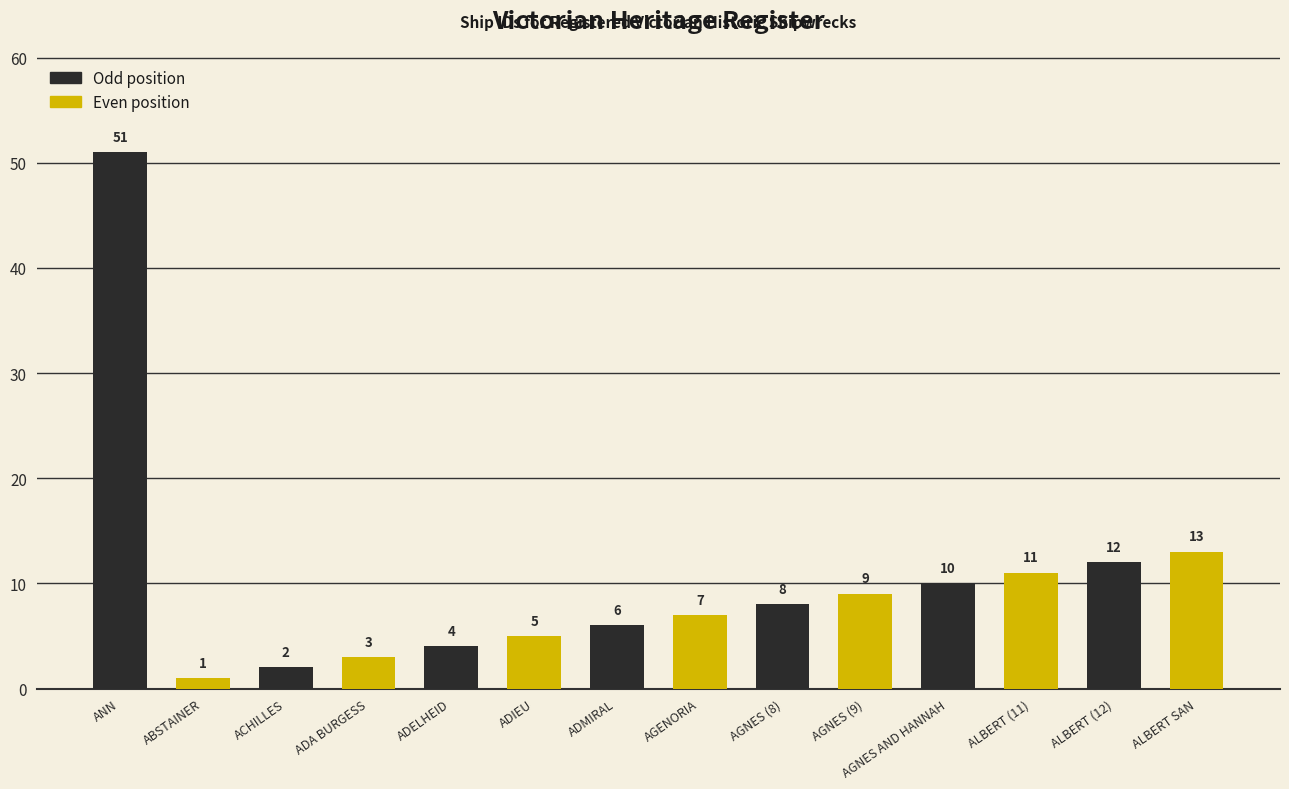

What is the difference between the second highest and second lowest values?

11